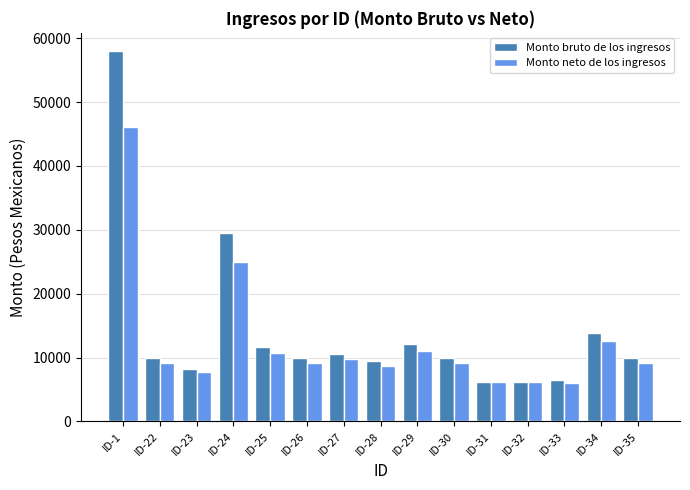

Between ID-24 and ID-28, which series saw the biggest shift?

Monto bruto de los ingresos